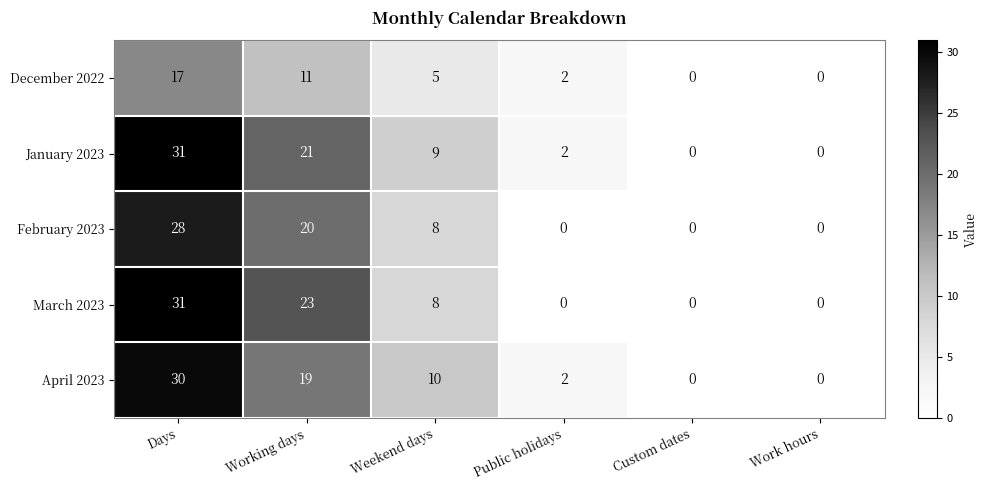

Reading right to left, extract all data points from this chart.

December 2022: 0	0	2	5	11	17
January 2023: 0	0	2	9	21	31
February 2023: 0	0	0	8	20	28
March 2023: 0	0	0	8	23	31
April 2023: 0	0	2	10	19	30